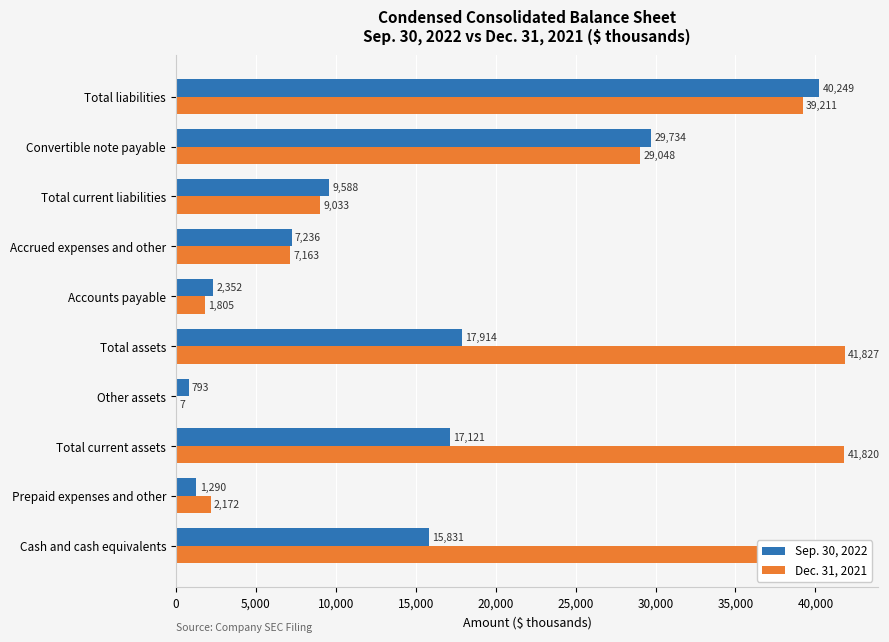

What are all the series names shown in the legend?

Sep. 30, 2022, Dec. 31, 2021